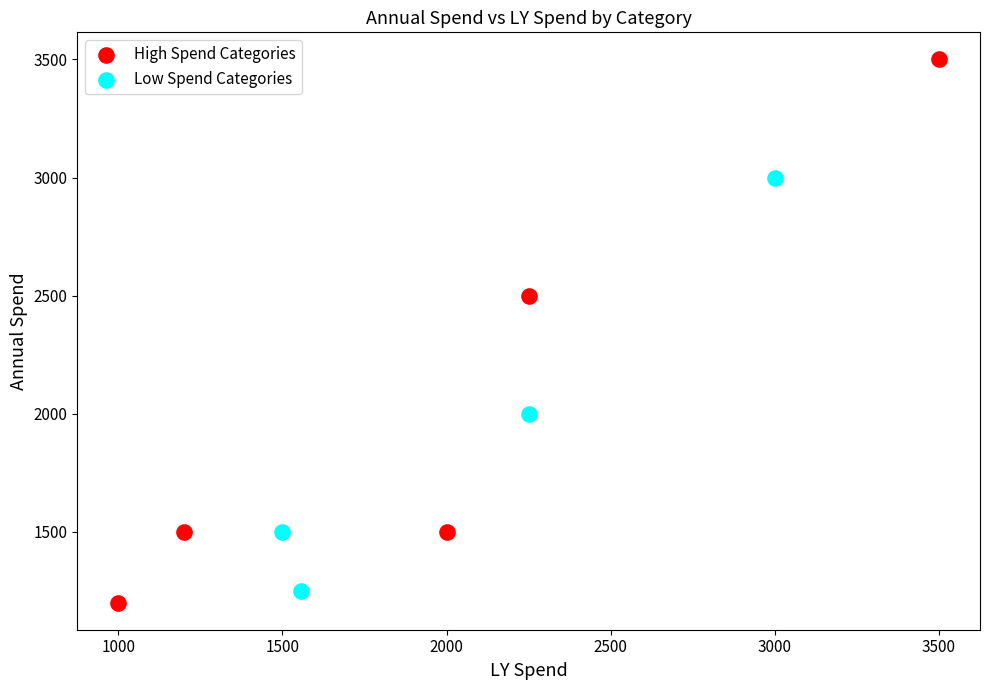

Which series has the largest Y range (max minus min)?

High Spend Categories